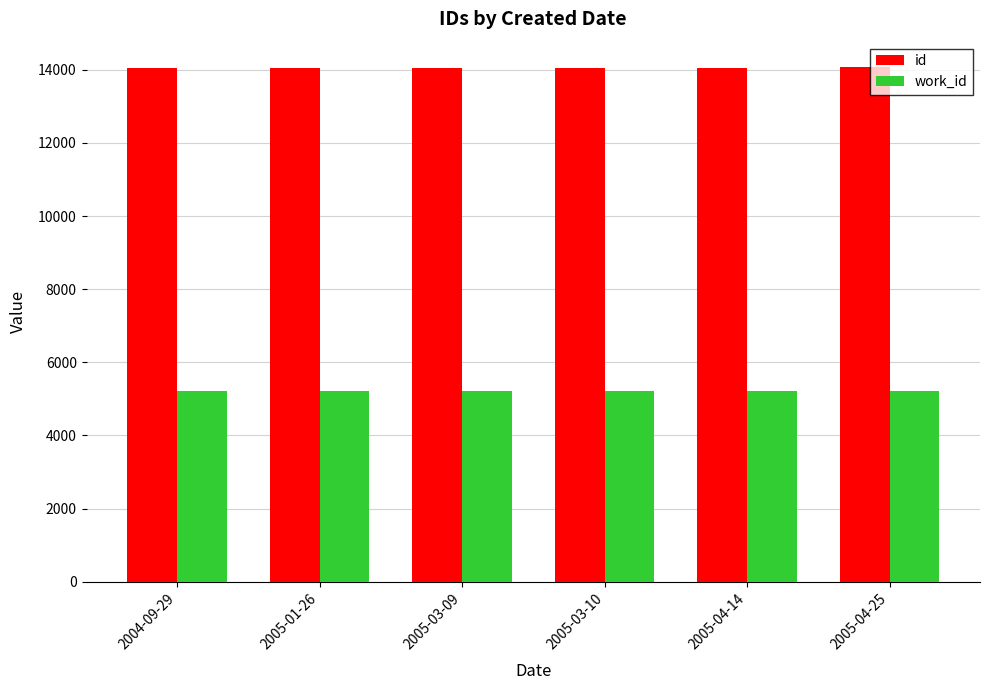

At 2005-03-09, list the series in order from largest to smallest.

id, work_id